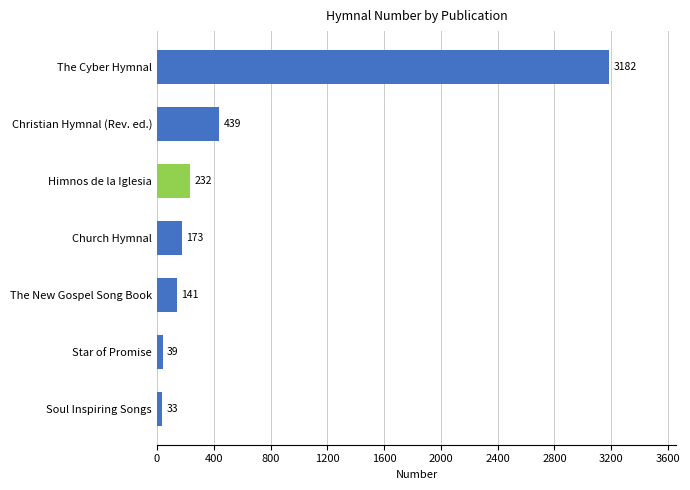

The chart shows a value of 289 at Church Hymnal. True or false?

False